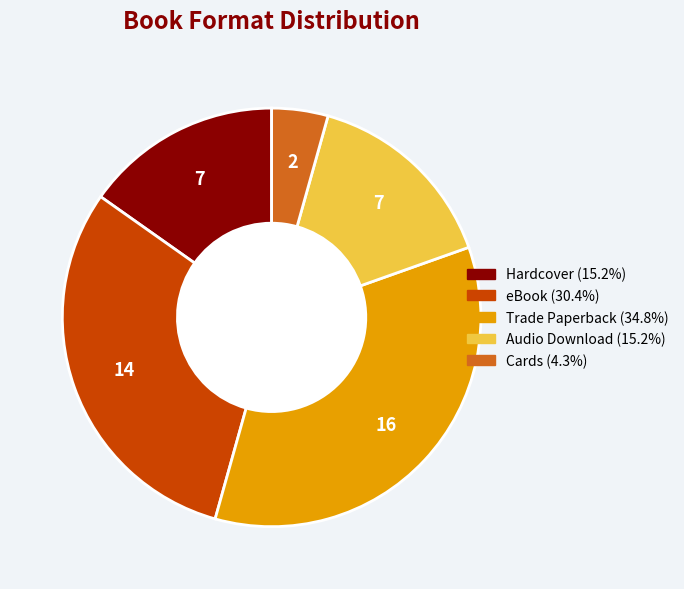

Which slice is the smallest?

Cards